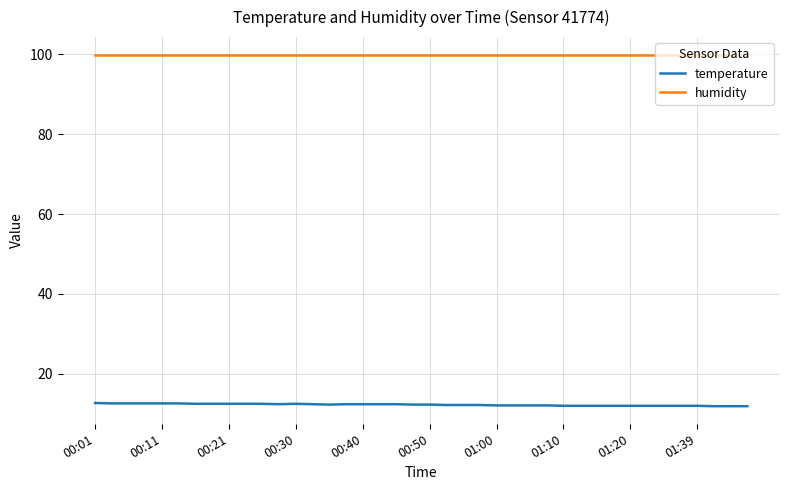

What is the lowest value of the temperature series?

11.9